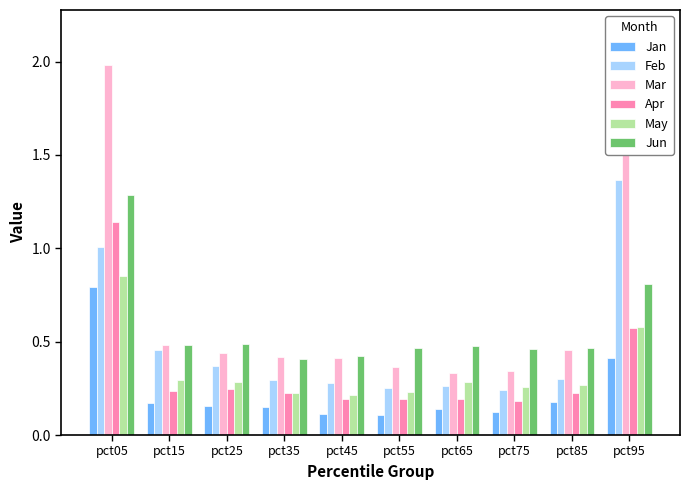

What are all the series names shown in the legend?

Jan, Feb, Mar, Apr, May, Jun